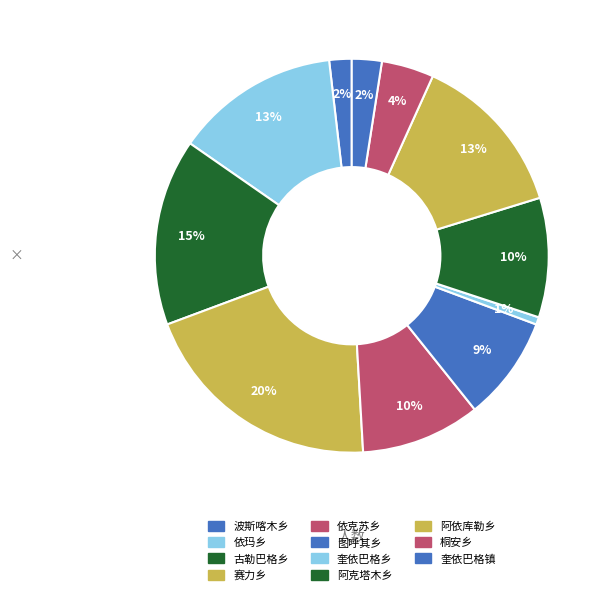

How many segments does this pie chart have?

11